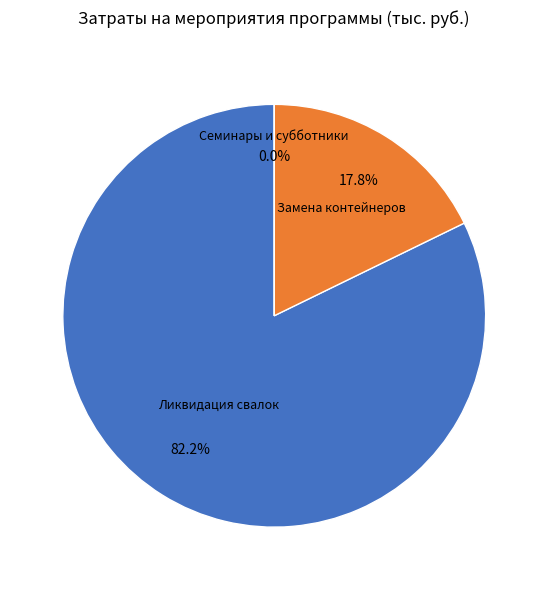

To the nearest percent, what is the difference between the Проведение семинаров и субботников and Ликвидация несанкционированных свалок slice percentages?

82%